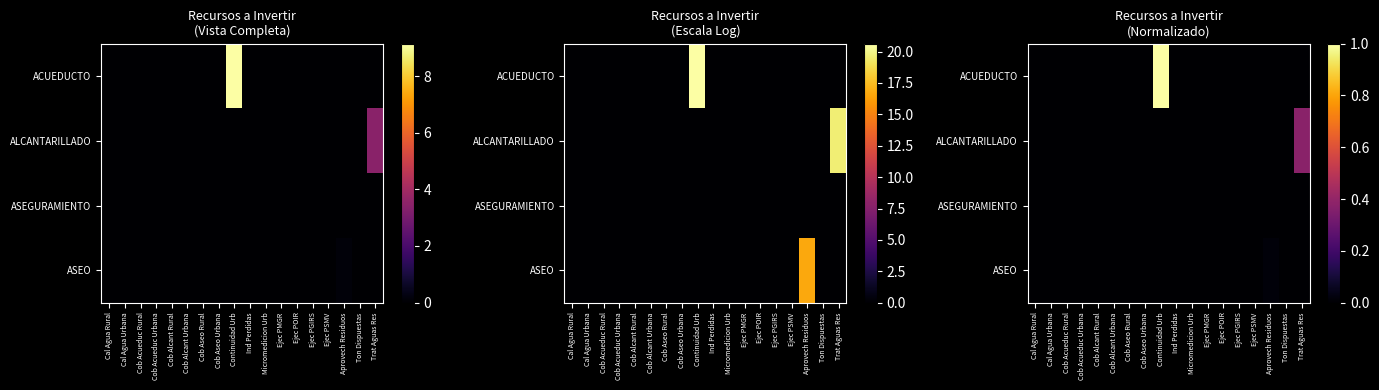

What is the difference between the maximum and minimum values in the ALCANTARILLADO series?

0.4